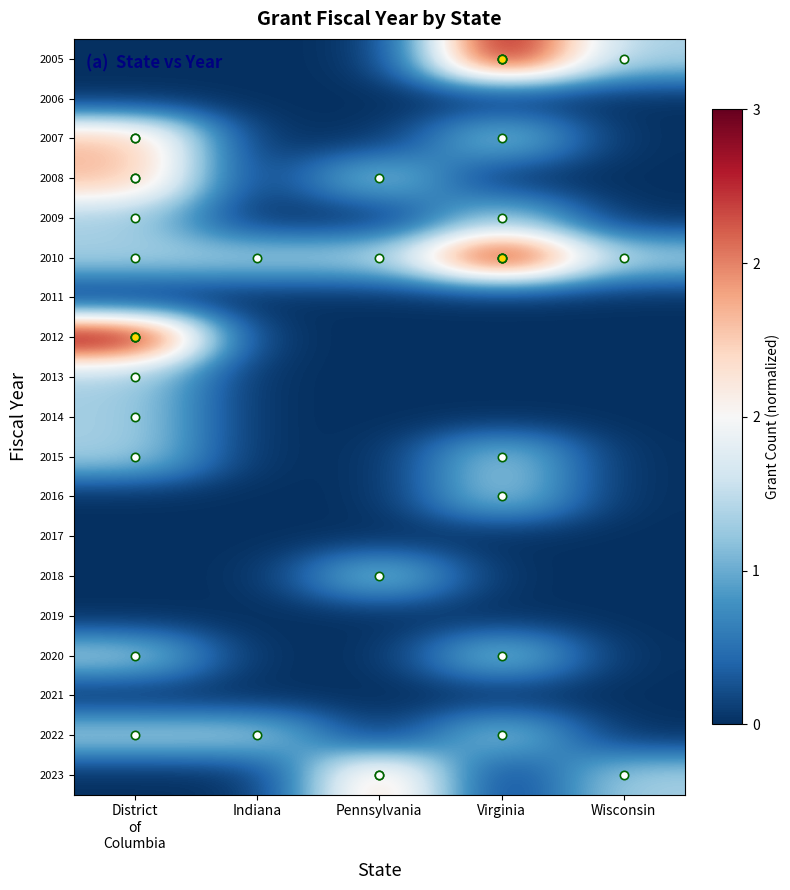

At Pennsylvania, list the series in order from largest to smallest.

2023, 2008, 2010, 2018, 2005, 2006, 2007, 2009, 2011, 2012, 2013, 2014, 2015, 2016, 2017, 2019, 2020, 2021, 2022